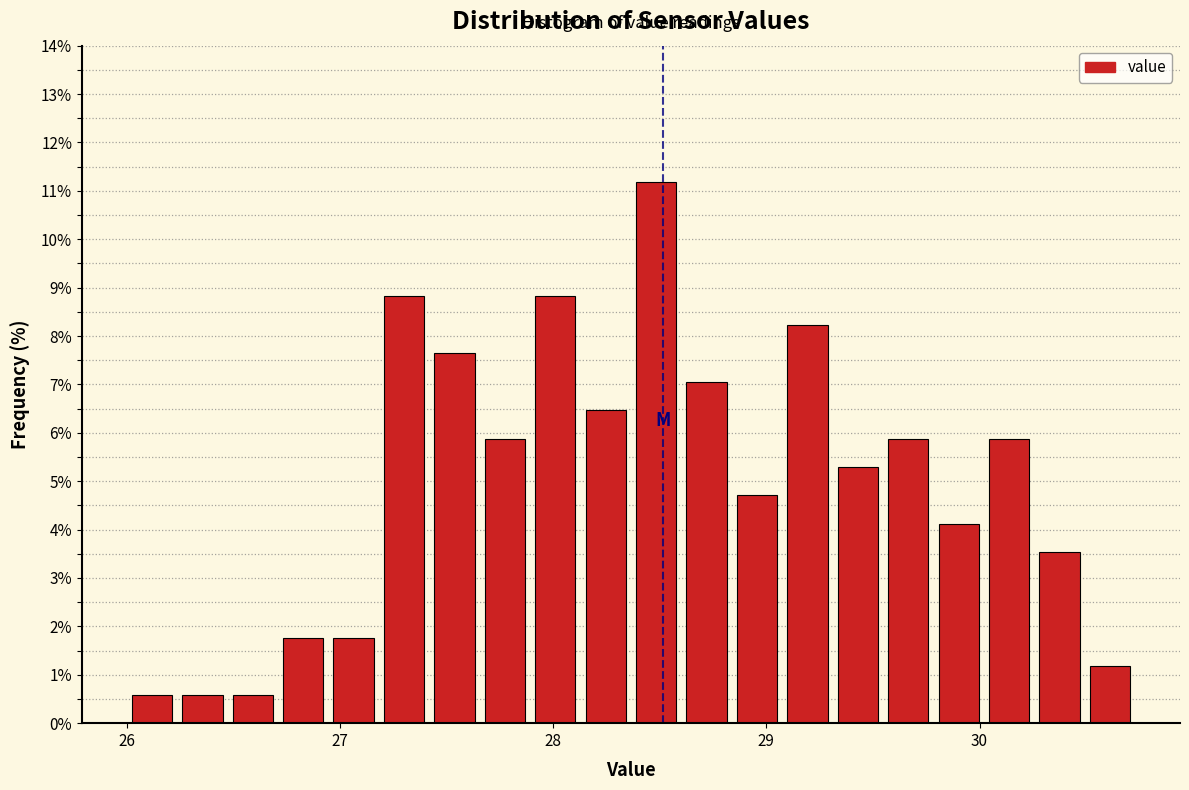

Around what value on the x-axis is the tallest bar? Give the approximate position of its centre, as read against the axis.

28.5